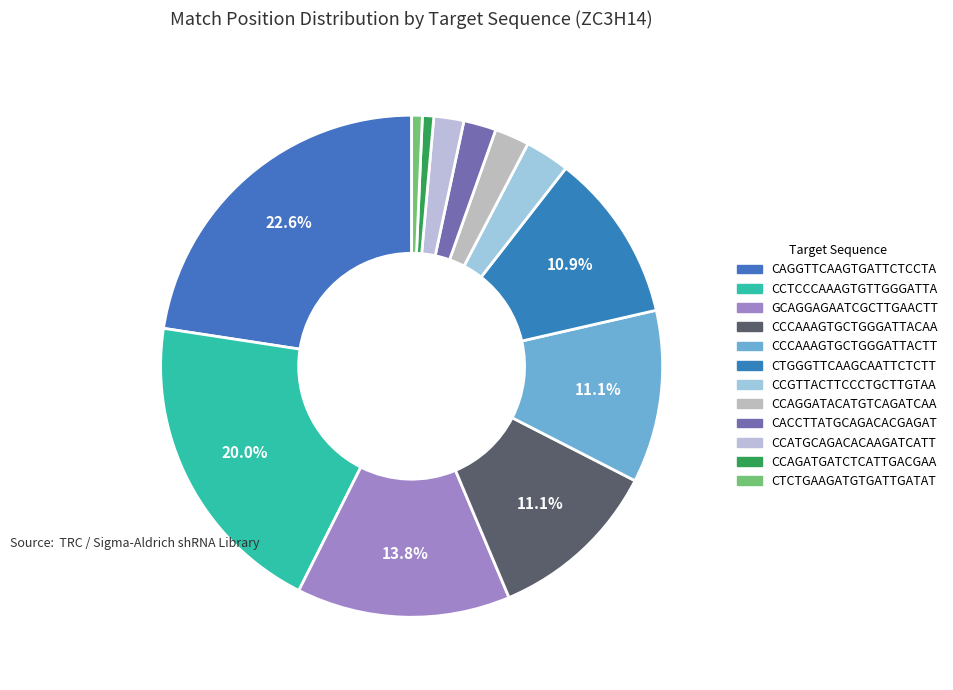

Is there a majority slice in this chart?

No